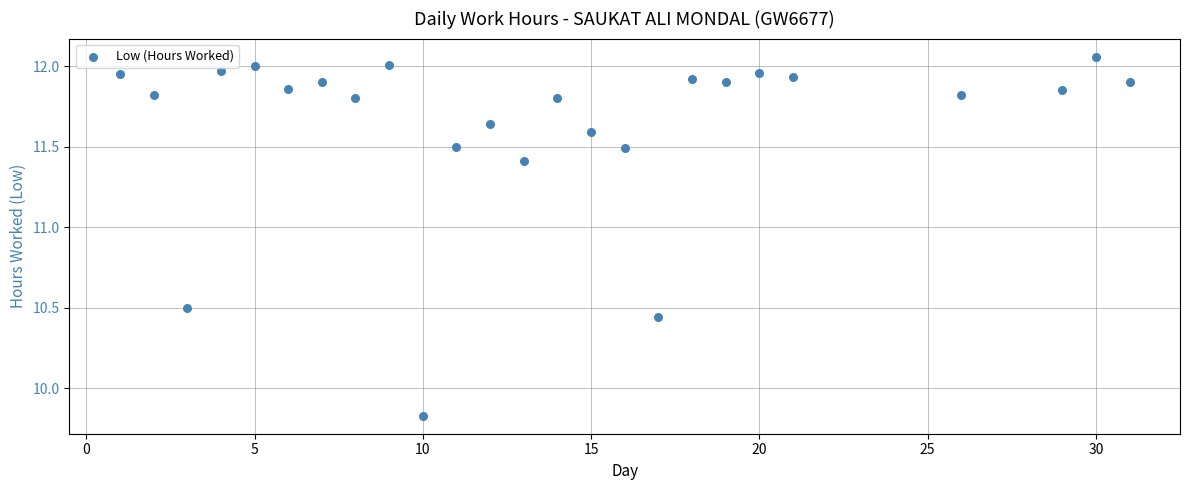

What is the range of Y values (max minus min)?

2.2